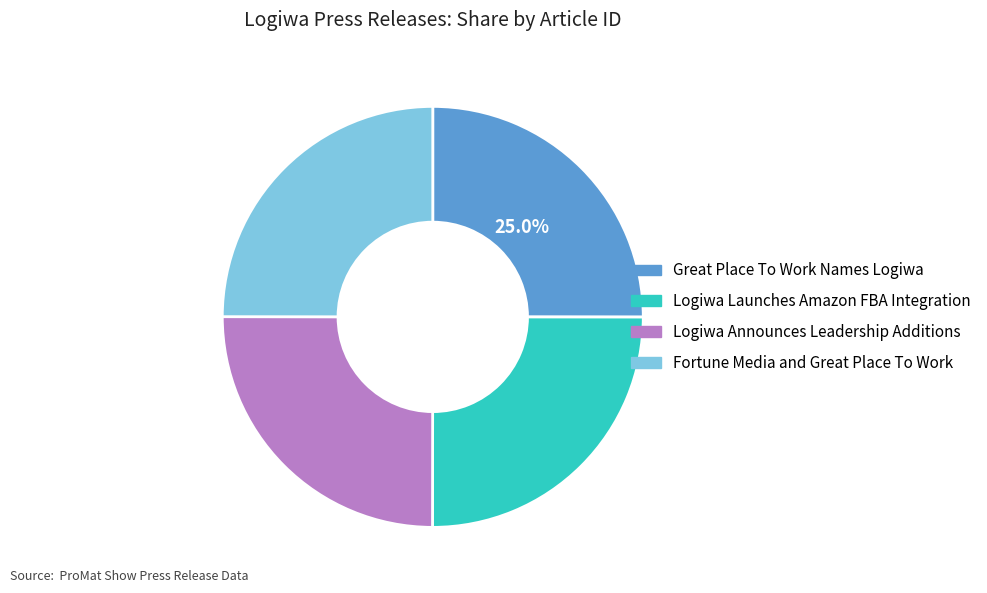

Does Logiwa Announces Leadership Additions represent more than half of the total?

No